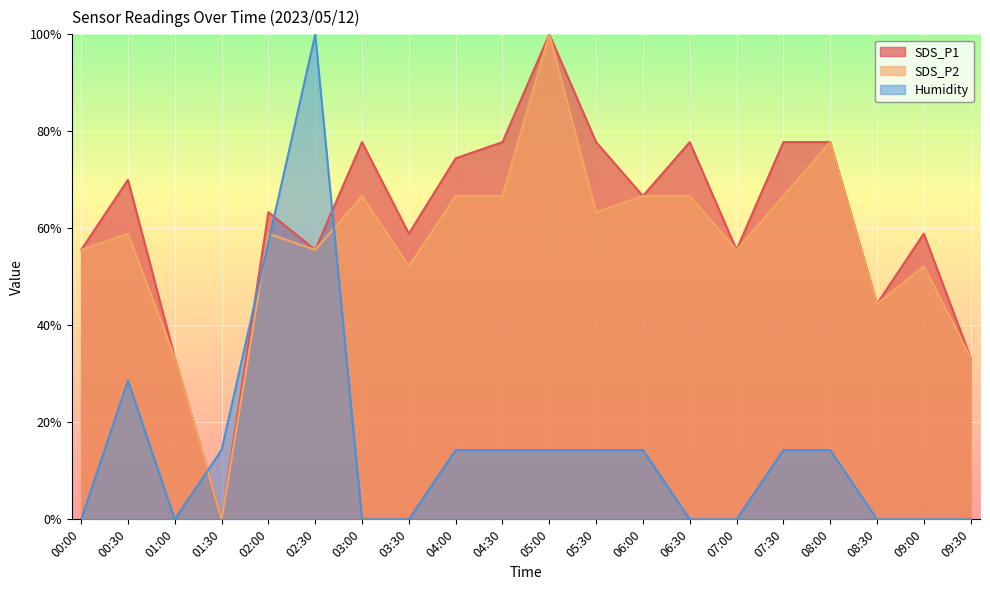

The SDS_P1 series shows 21.4 at 07:30. True or false?

False